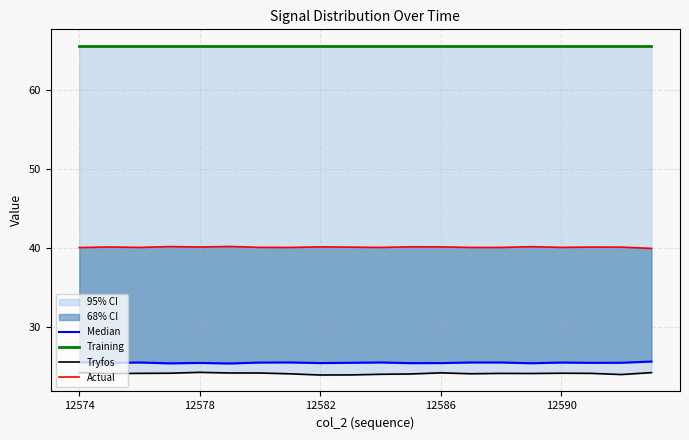

The value of Training at 7 is 111.1. True or false?

False